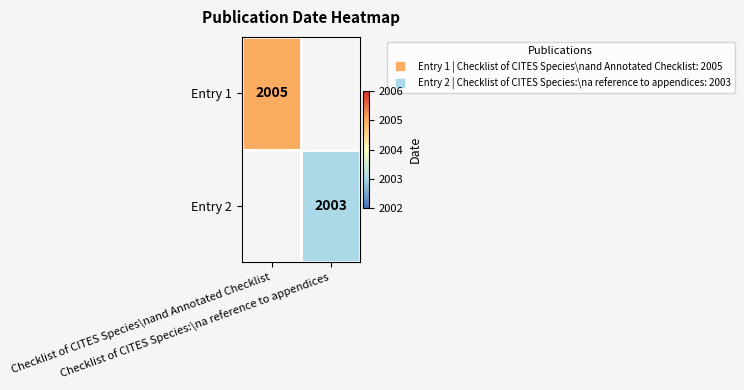

Which category has the lowest value in the Entry 1 series?

Checklist of CITES Species\nand Annotated Checklist